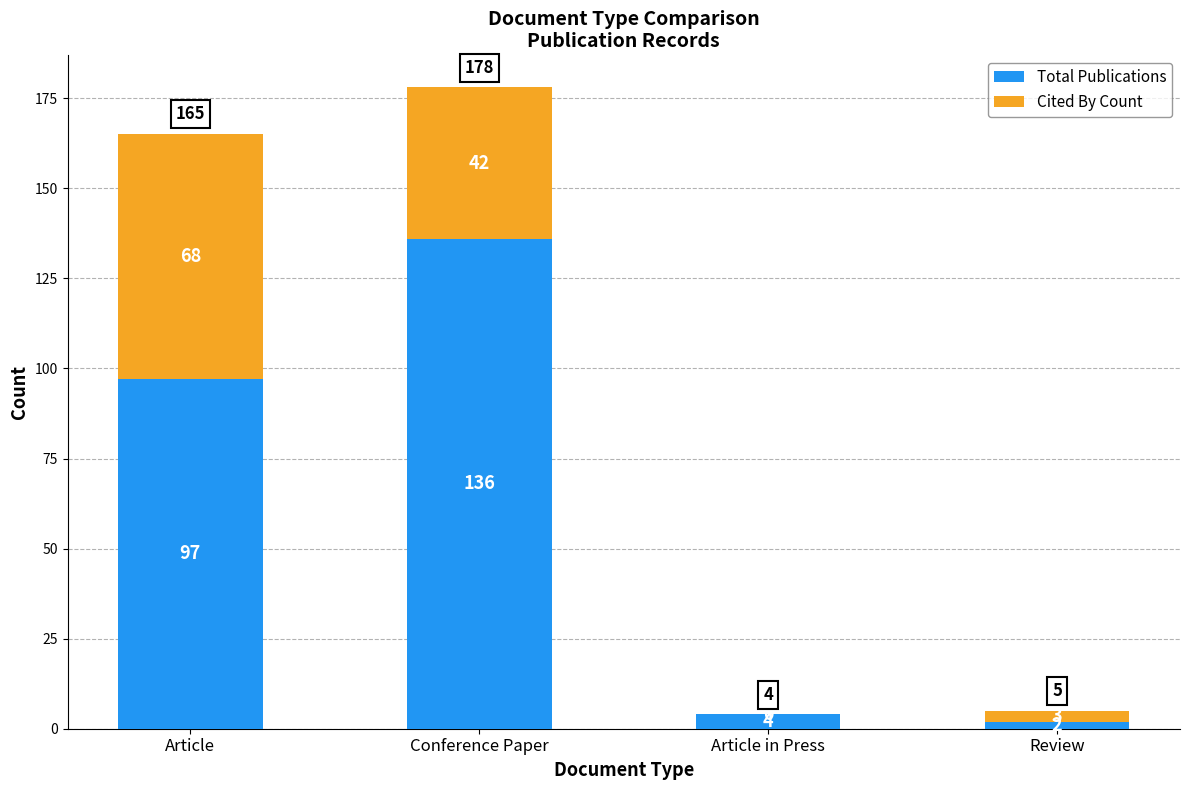

What is the total value across all series at Article?

165